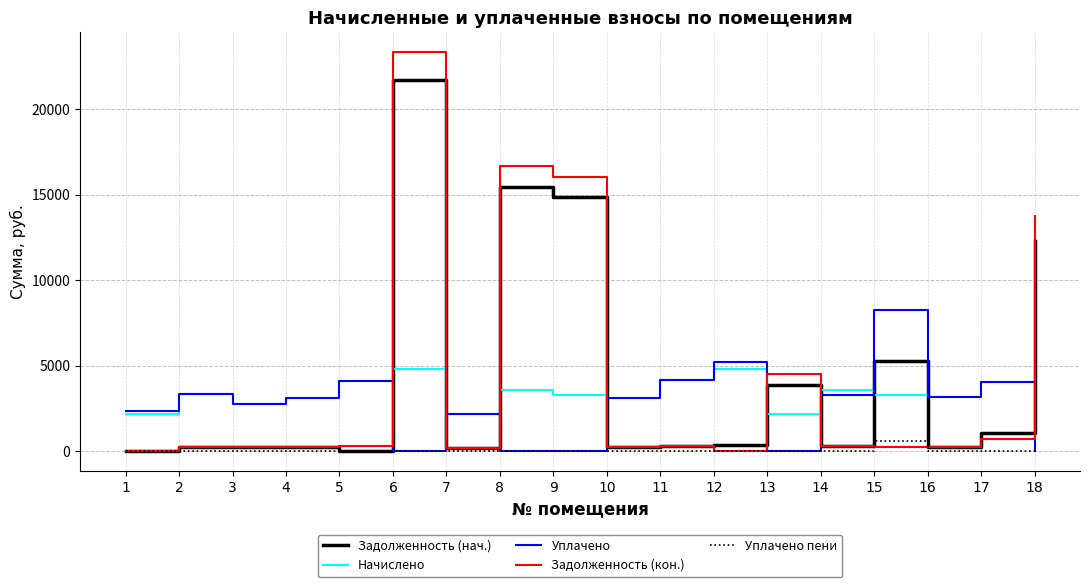

Where is the first local minimum for Начислено?

3